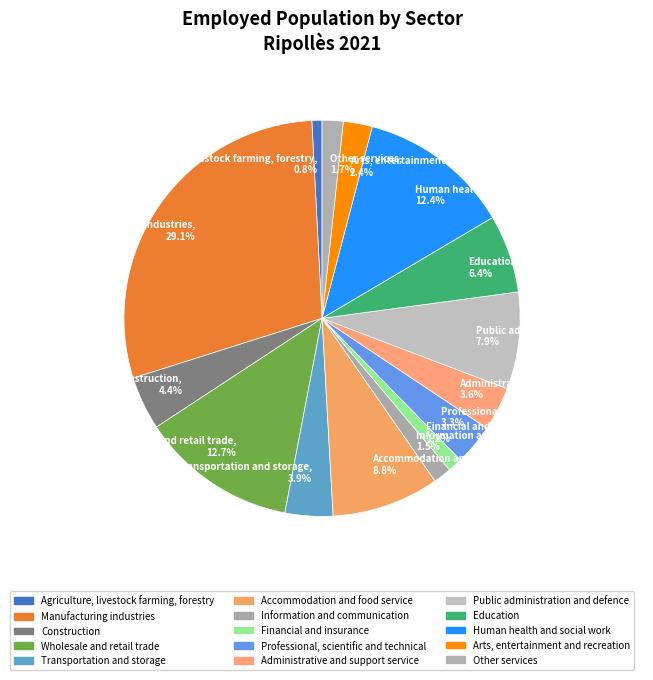

What percentage is the Human health and social work slice, to the nearest percent?

12%